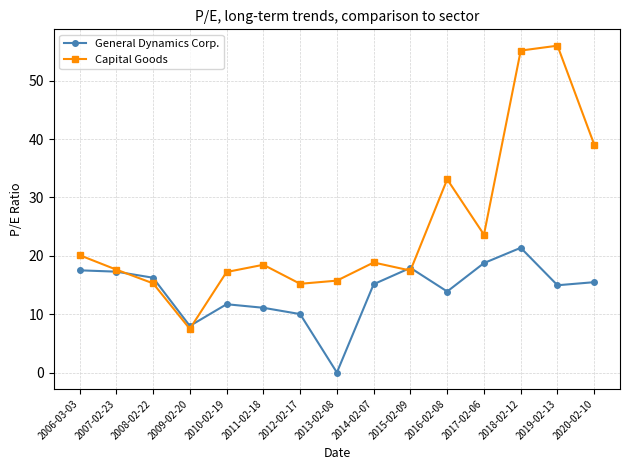

How many interior local valleys does the Capital Goods series have?

4